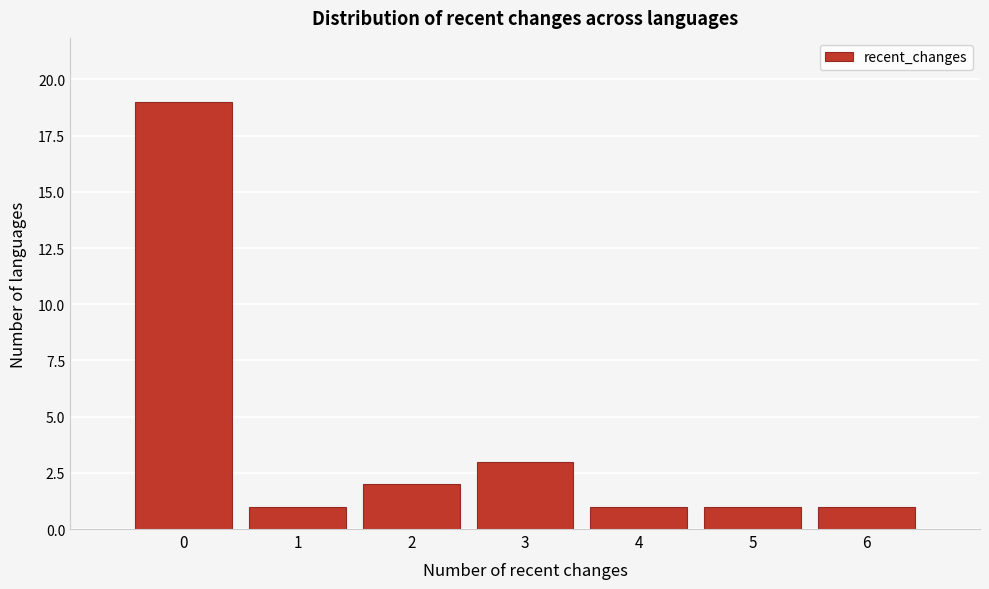

Reading right to left, list all the values displayed in this chart.

6=1	5=1	4=1	3=3	2=2	1=1	0=19